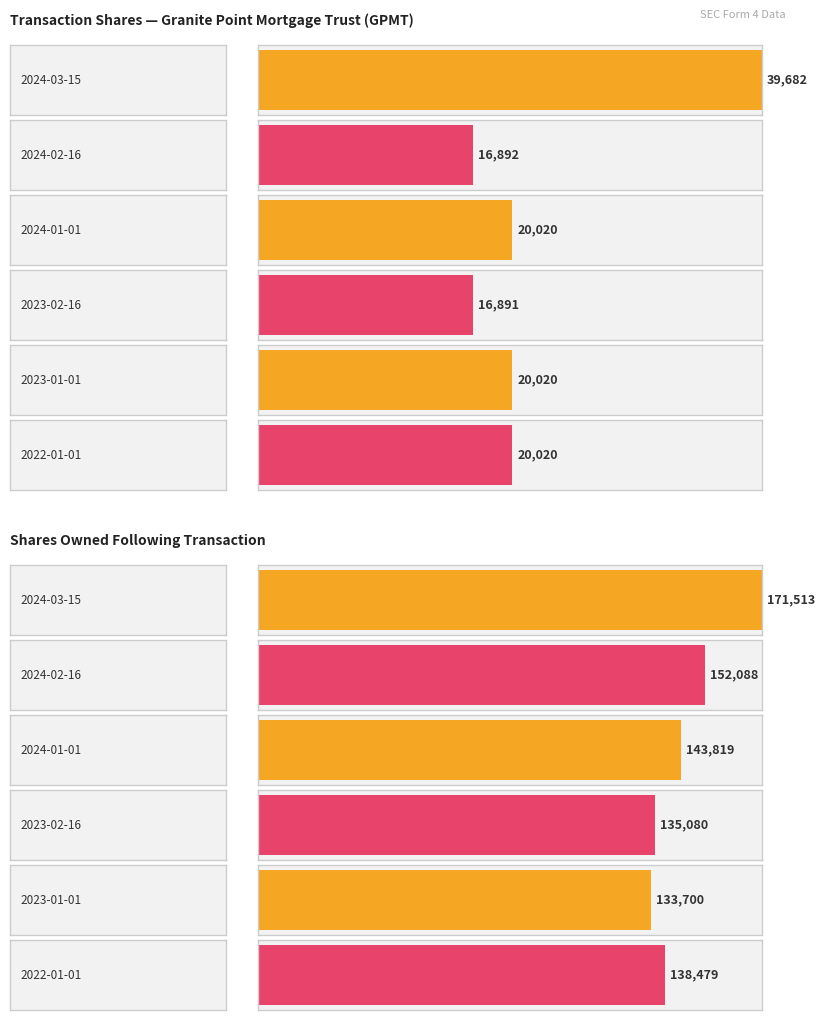

List the labels in order of transactionShares value, smallest first.

2023-02-16, 2024-02-16, 2024-01-01, 2023-01-01, 2022-01-01, 2024-03-15